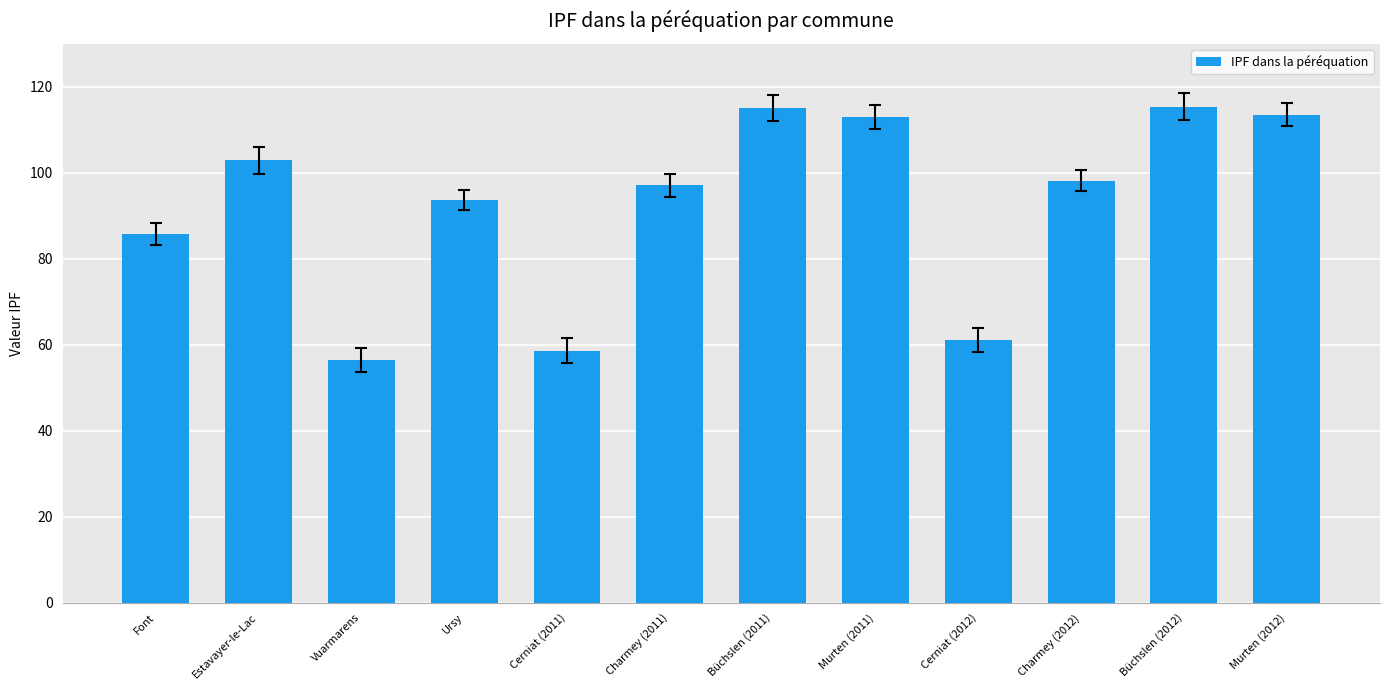

Which category has the lowest value across all series?

Vuarmarens